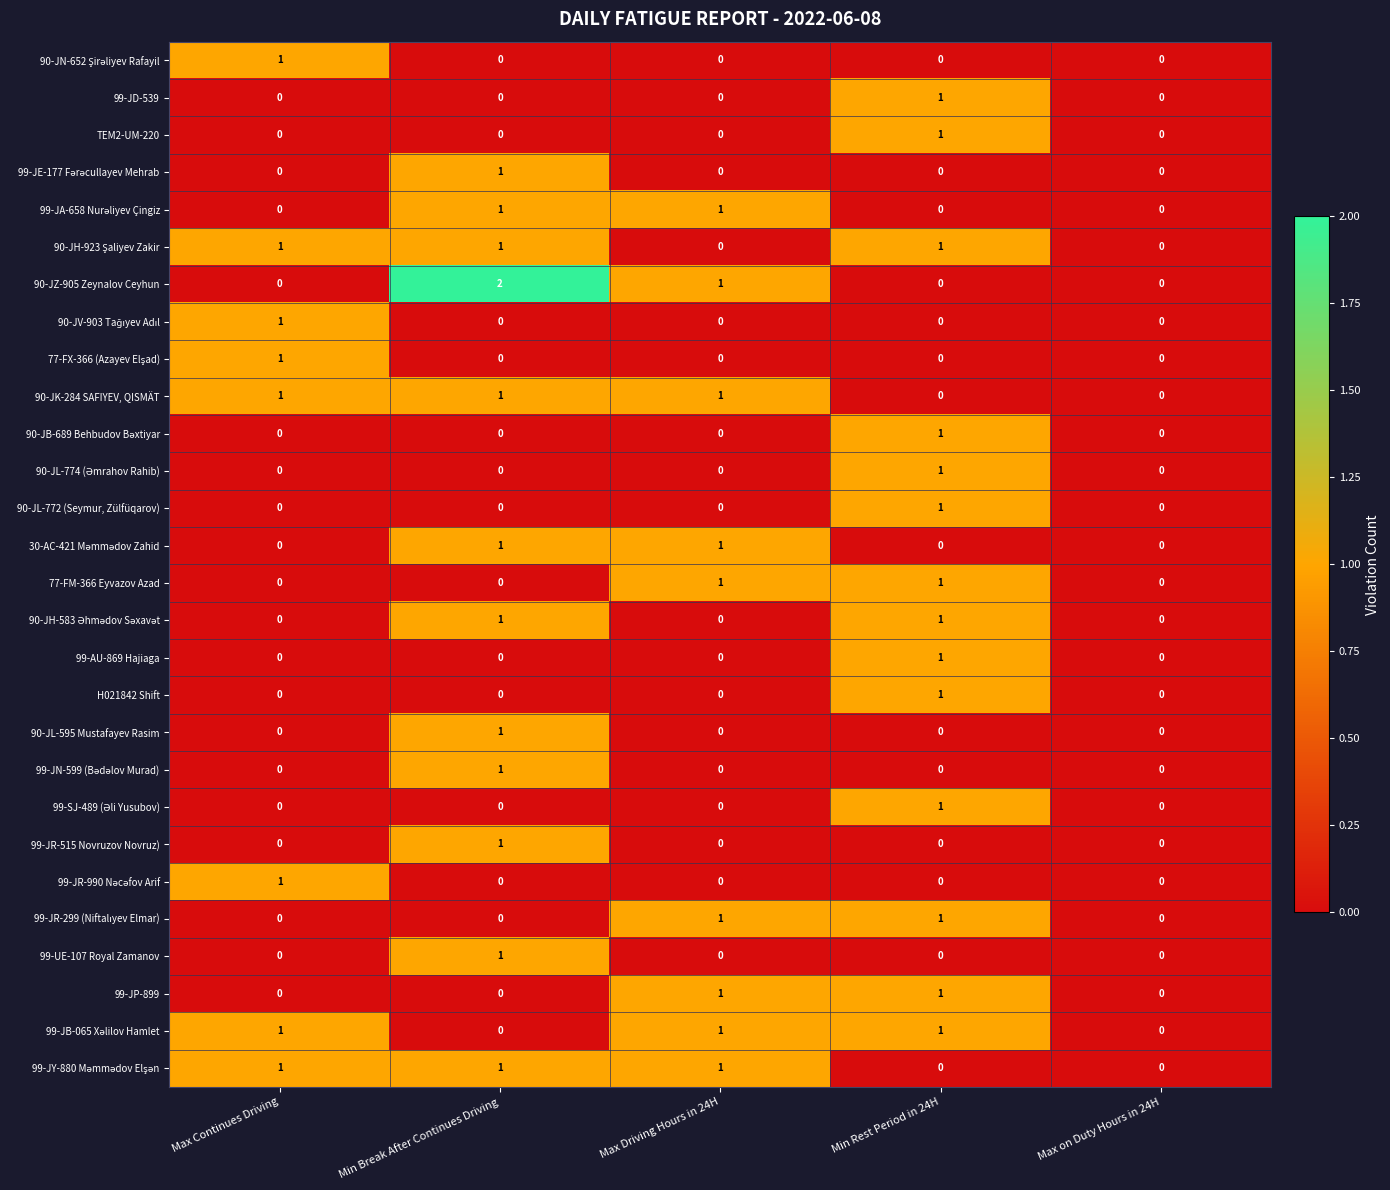

Which series has the widest spread of values?

90-JZ-905 Zeynalov Ceyhun